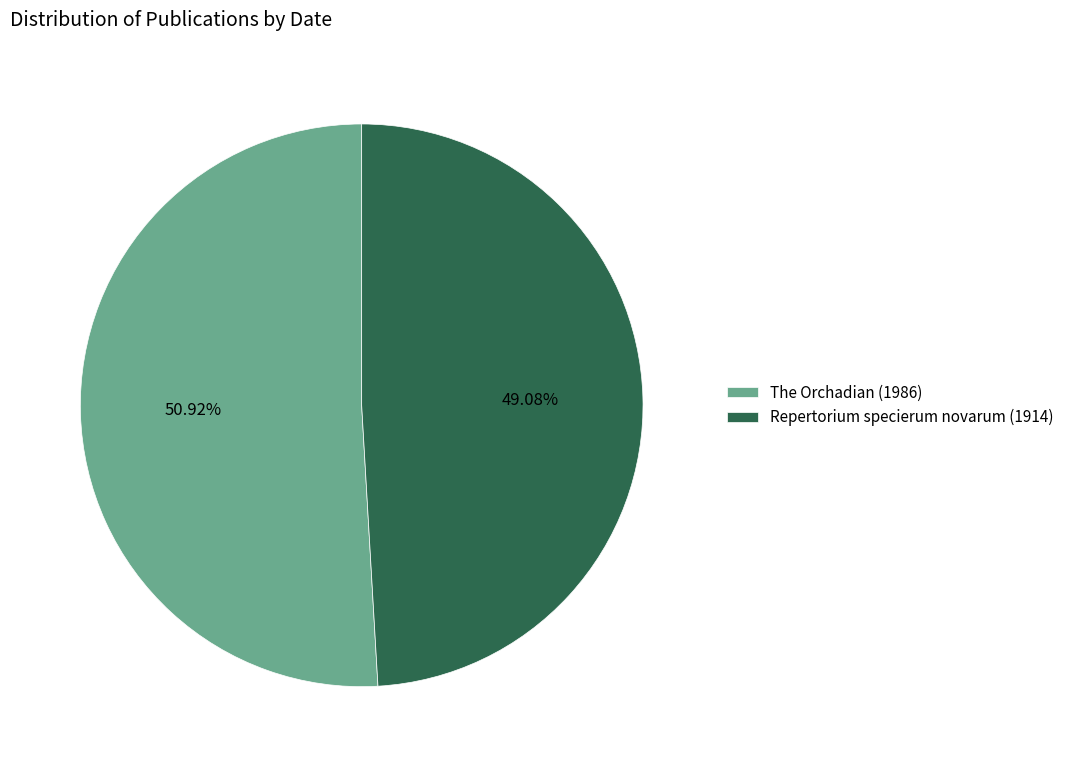

To the nearest percent, what portion does The Orchadian (1986) represent?

51%